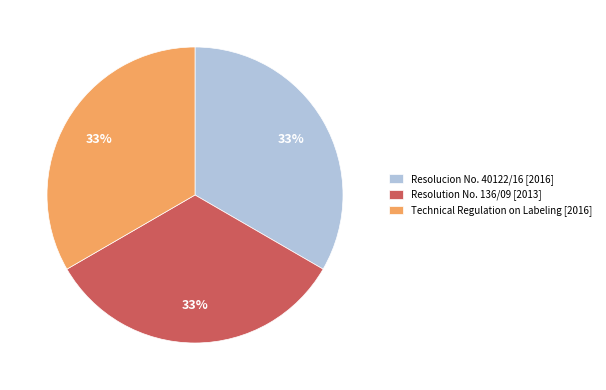

Does any single category account for the majority?

No